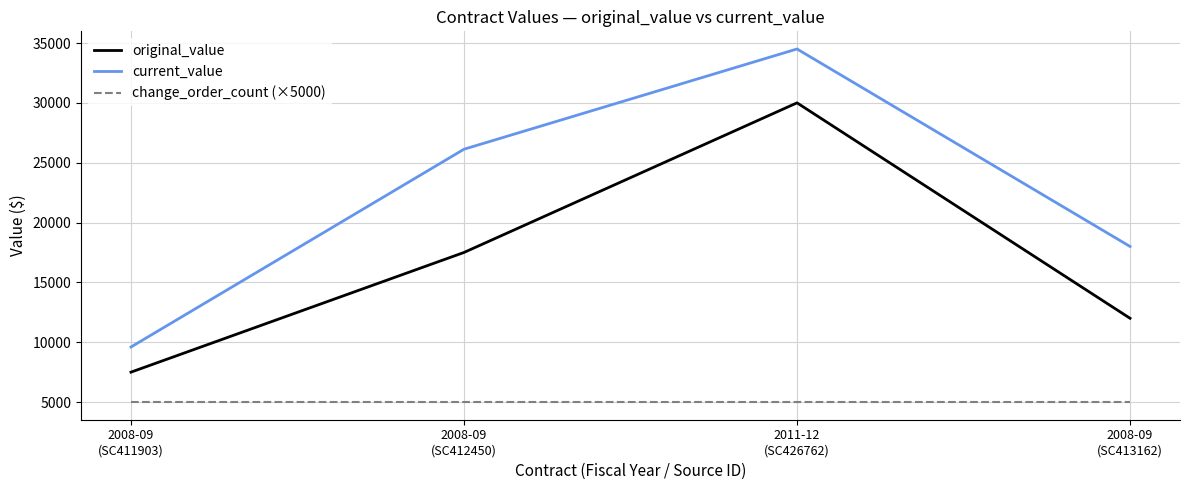

What is the greatest value displayed?

34500